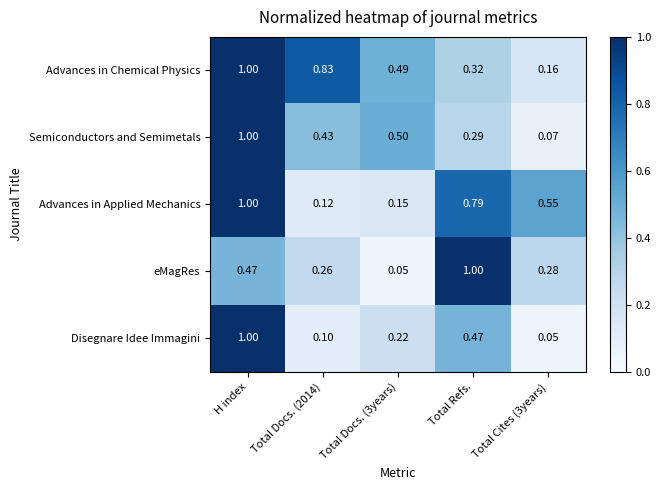

At which category is the sum across all series the highest?

H index